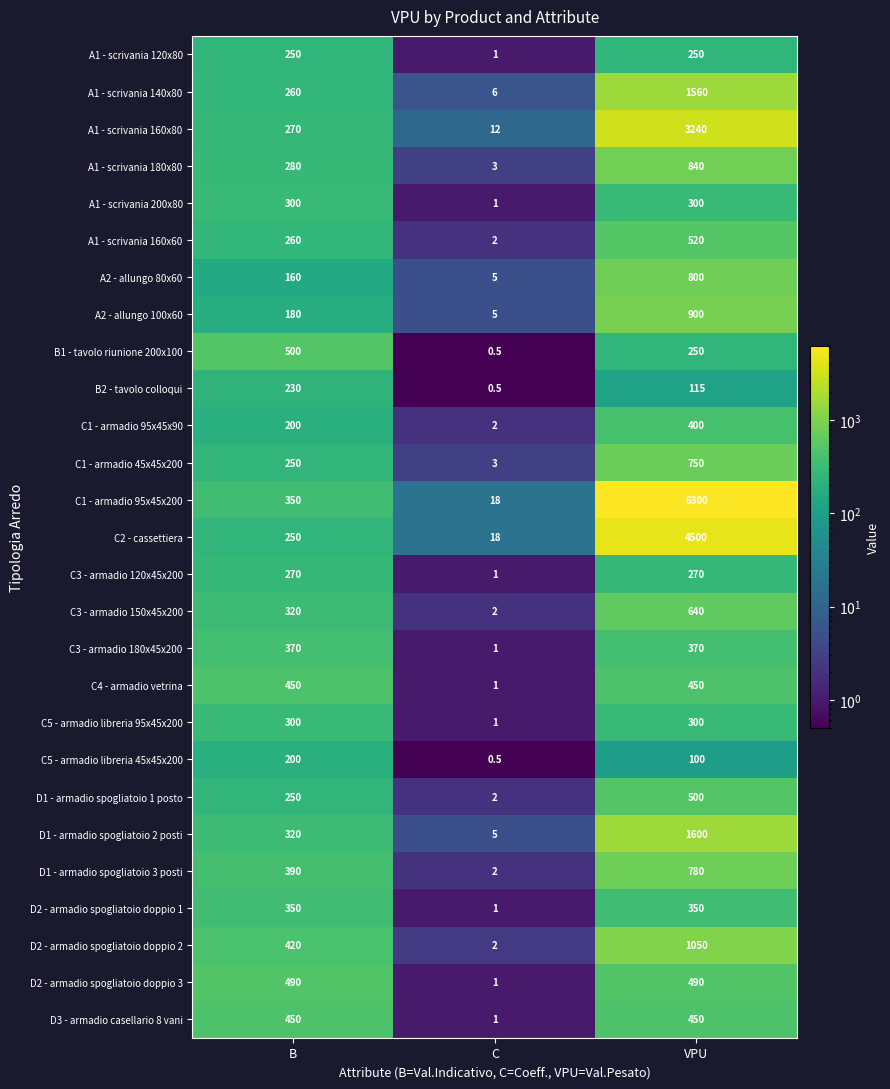

What is the sum of all D2 - armadio spogliatoio doppio 2 values?

1472.0